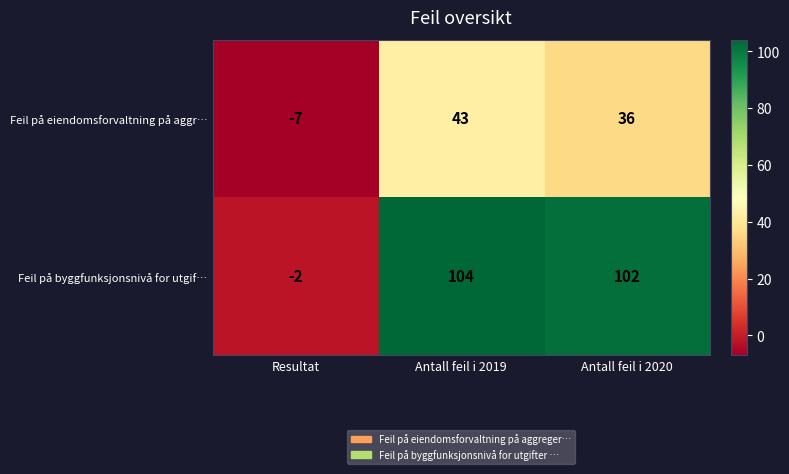

Where does the Feil på eiendomsforvaltning på aggr… series first go above 36?

Antall feil i 2019